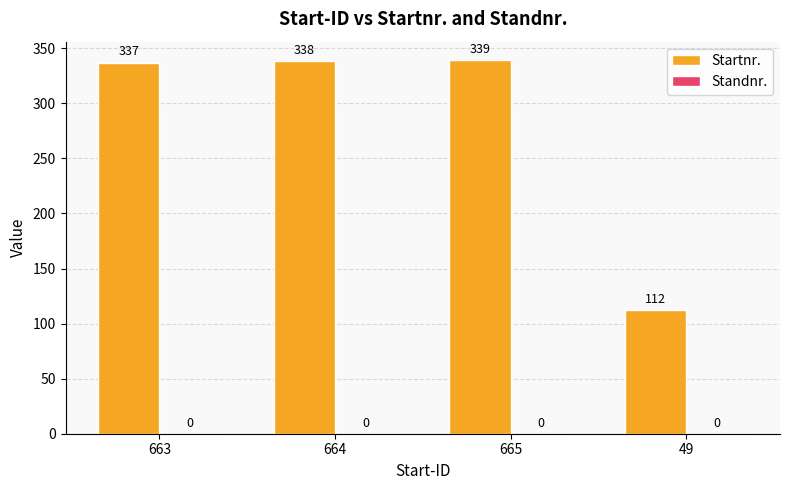

Between 663 and 665, which is larger?

665